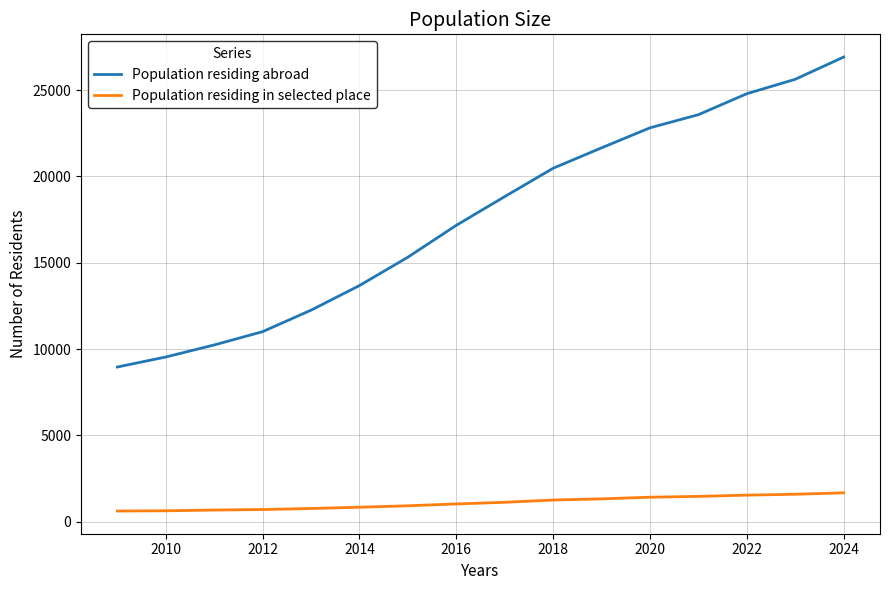

Which series has the widest spread of values?

Population residing abroad